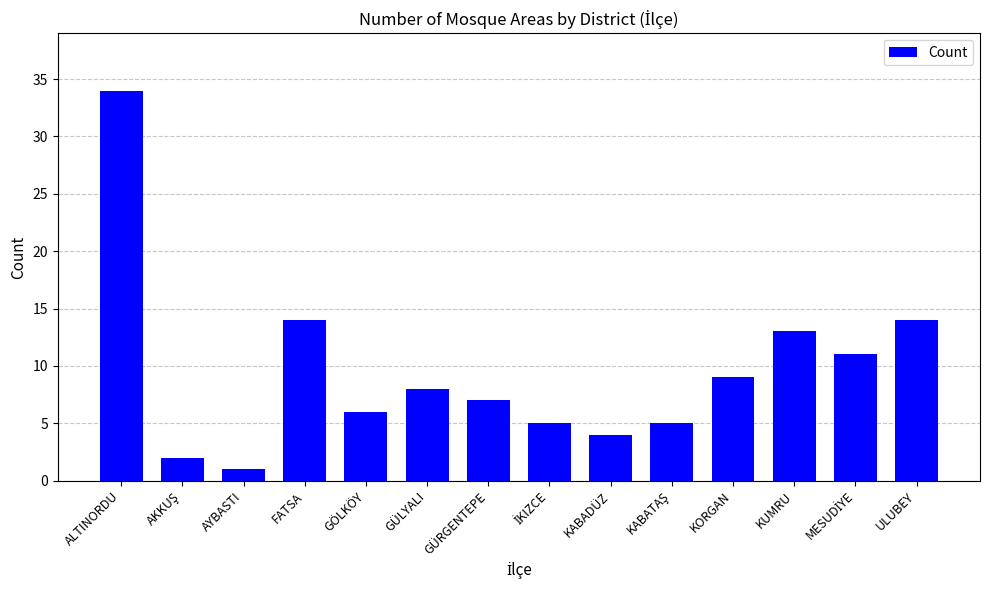

What is the difference between the second highest and second lowest values?

12